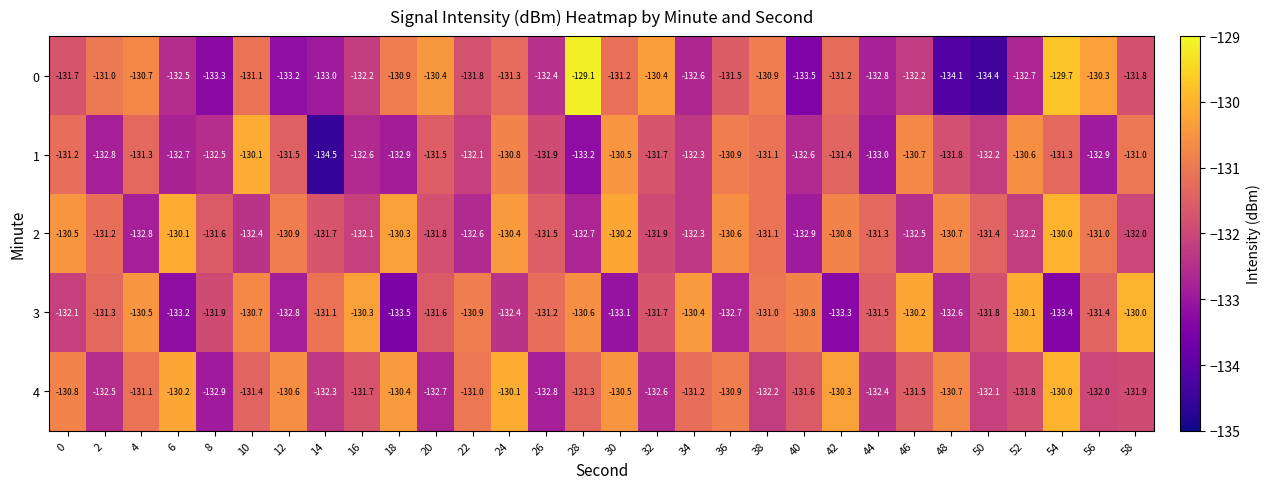

How many distinct data groups are displayed?

5